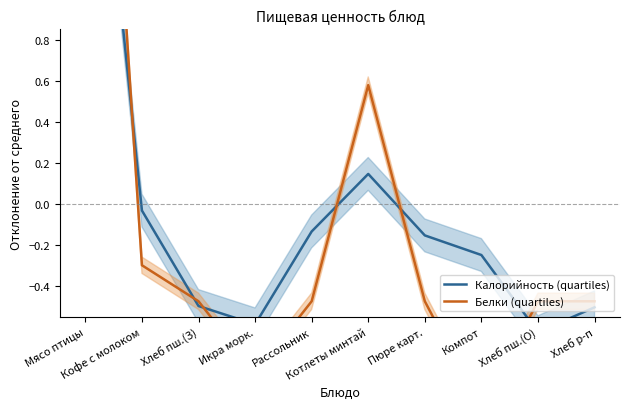

The value of Калорийность (quartiles) at Компот is -0.2. True or false?

True